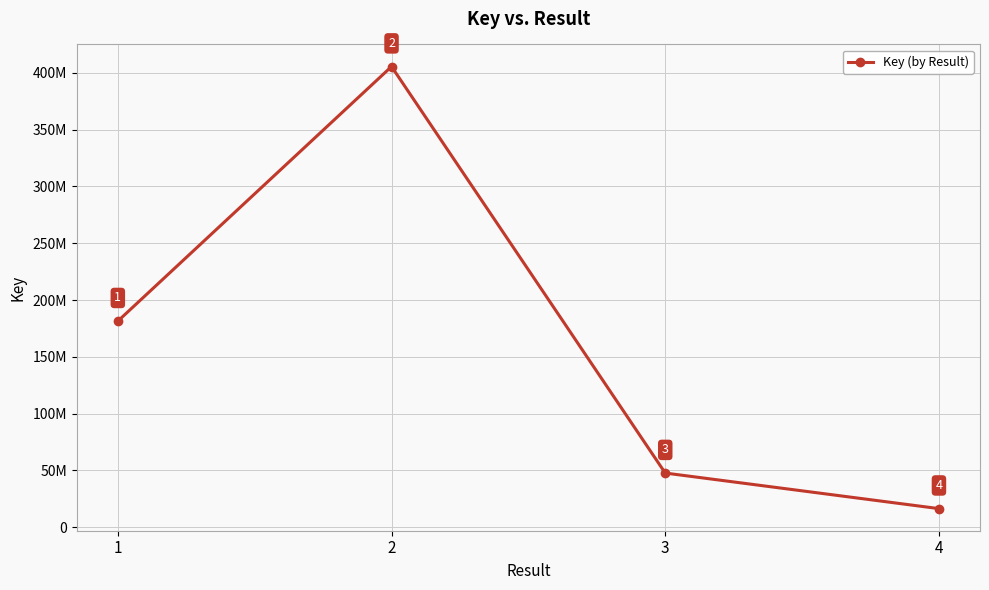

The chart shows a value of 115044749 at 2. True or false?

False